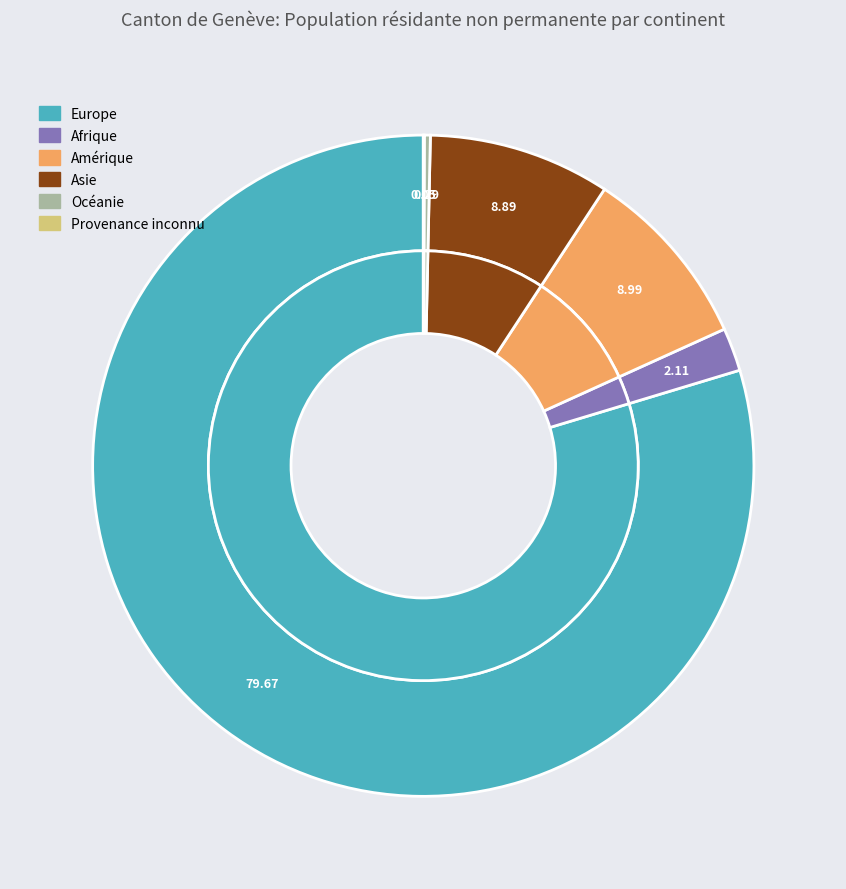

How many segments does this pie chart have?

6